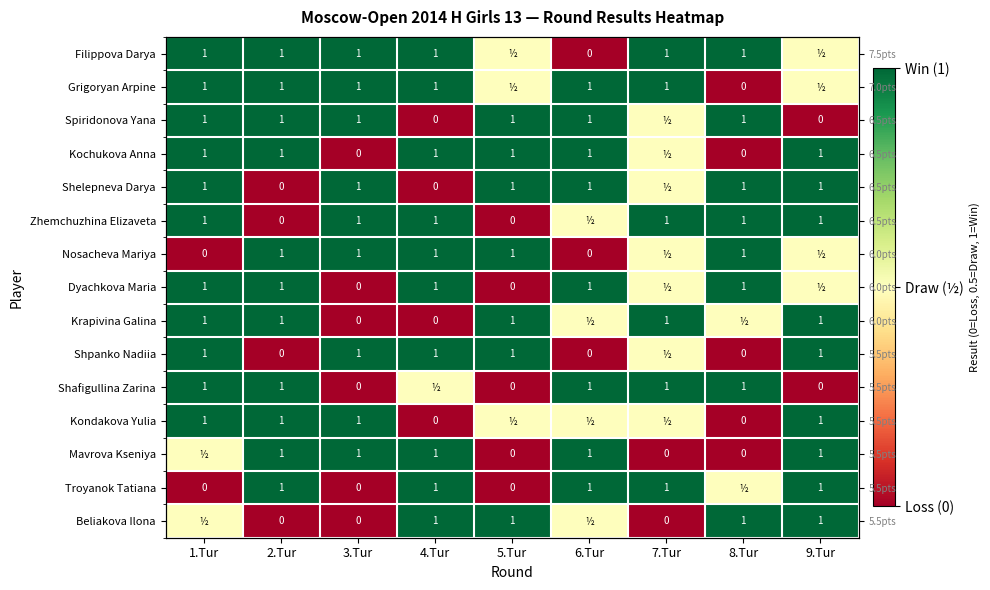

Which label corresponds to the smallest value in the chart?

6.Tur